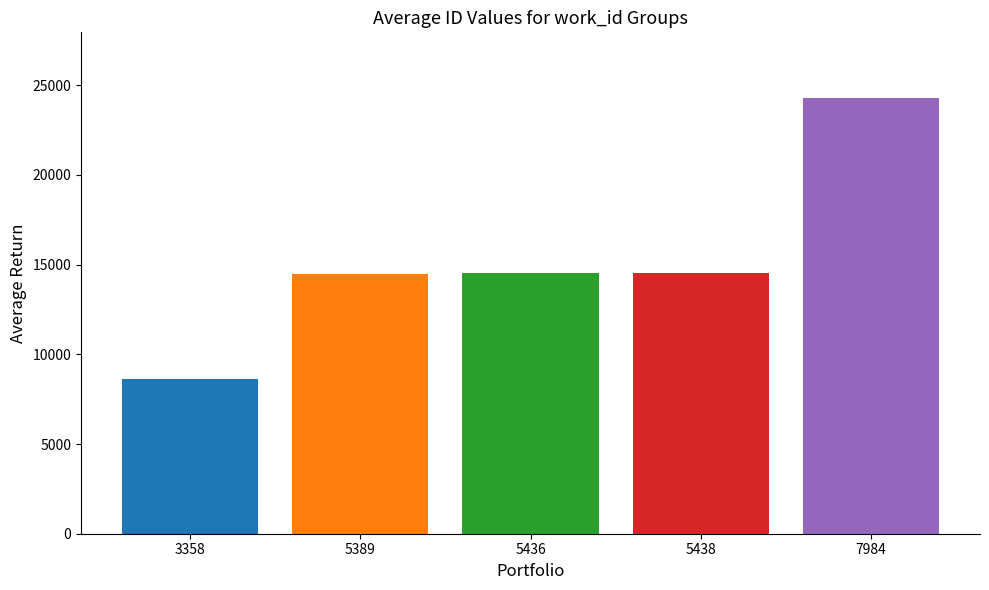

What is the minimum value shown in the chart?

8631